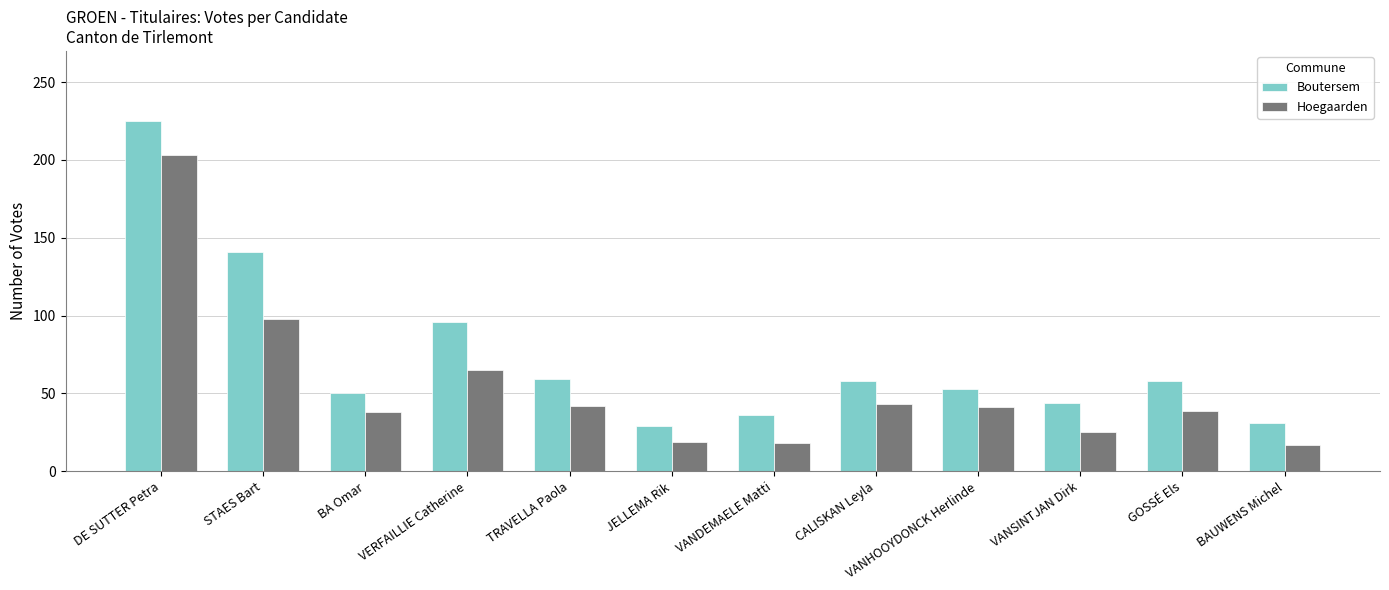

What is the label of the 12th bar from the left?

BAUWENS Michel